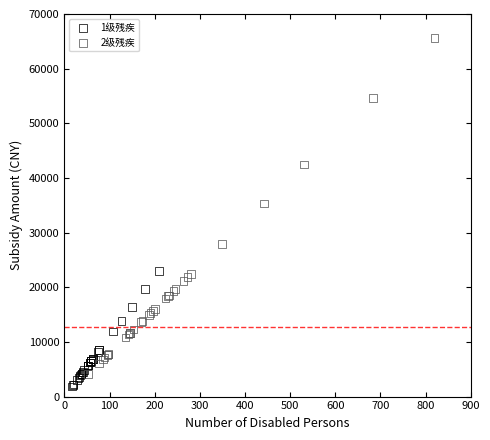

Which series contains the lowest Y value?

1级残疾